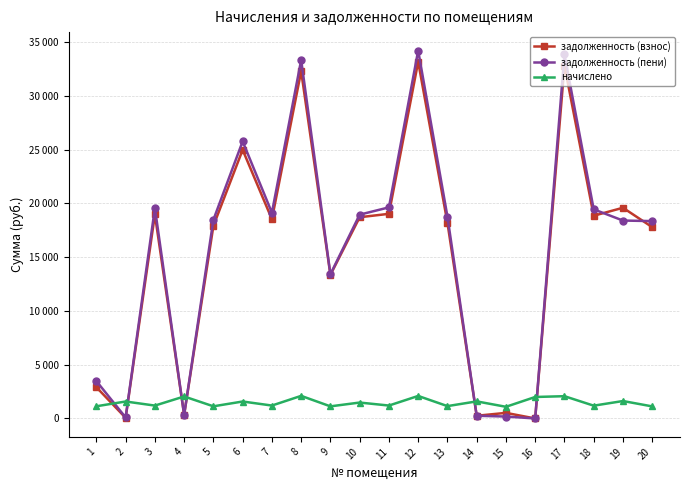

Does the chart have visible grid lines?

Yes